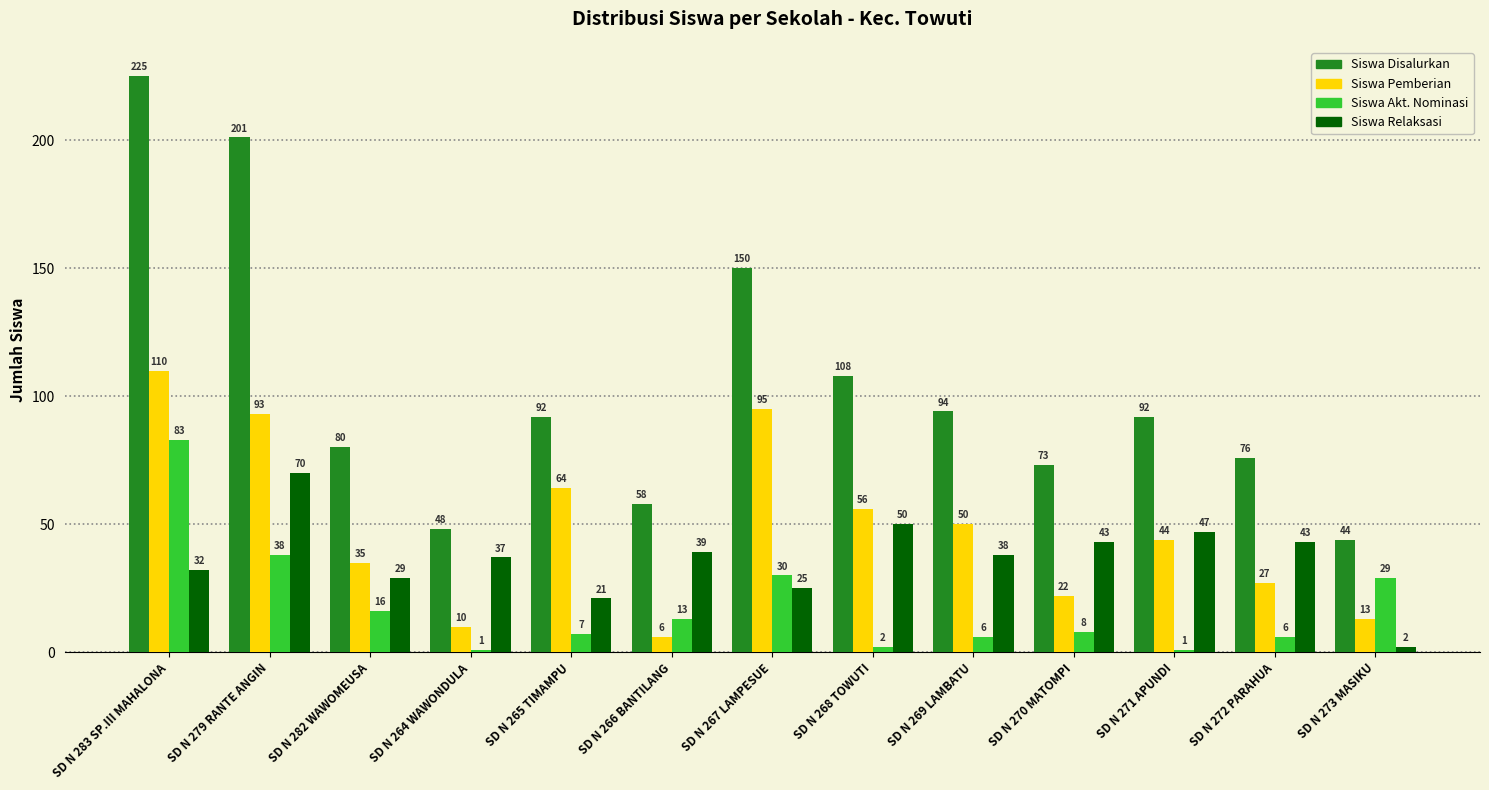

How many series are shown in this chart?

4